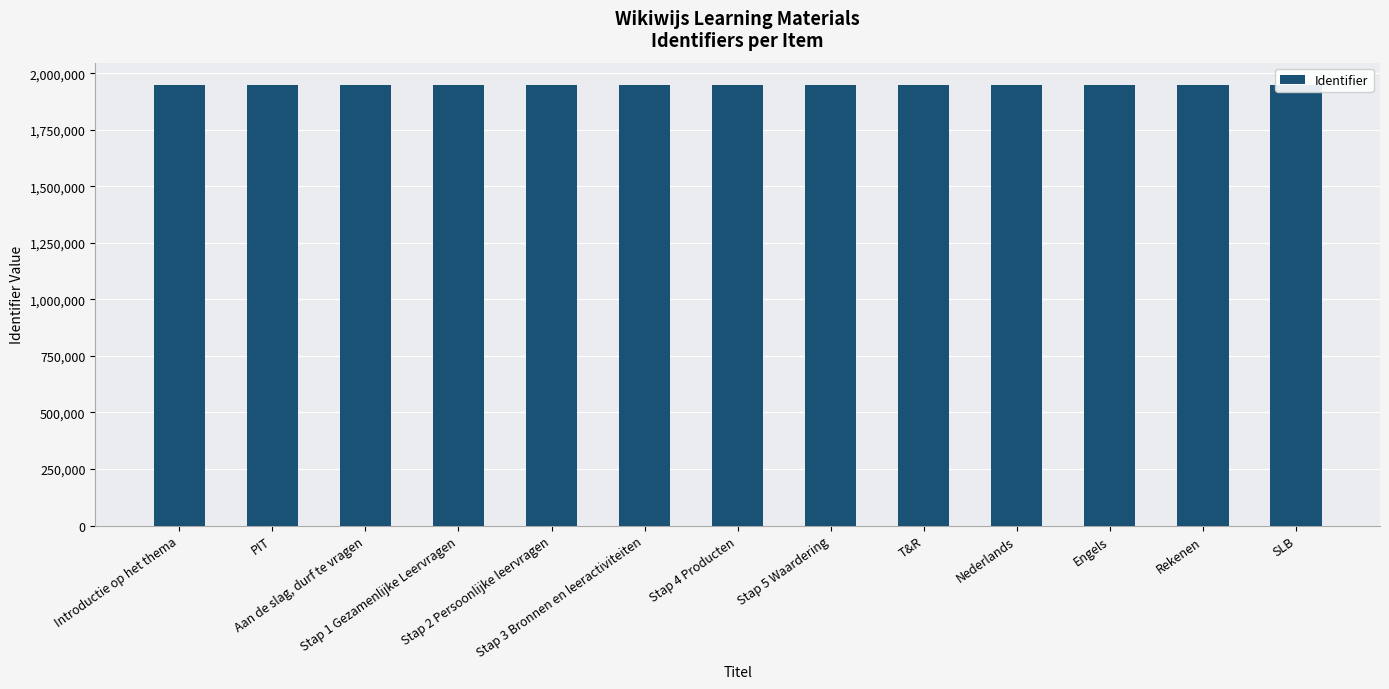

What is the smallest value displayed?

1948903